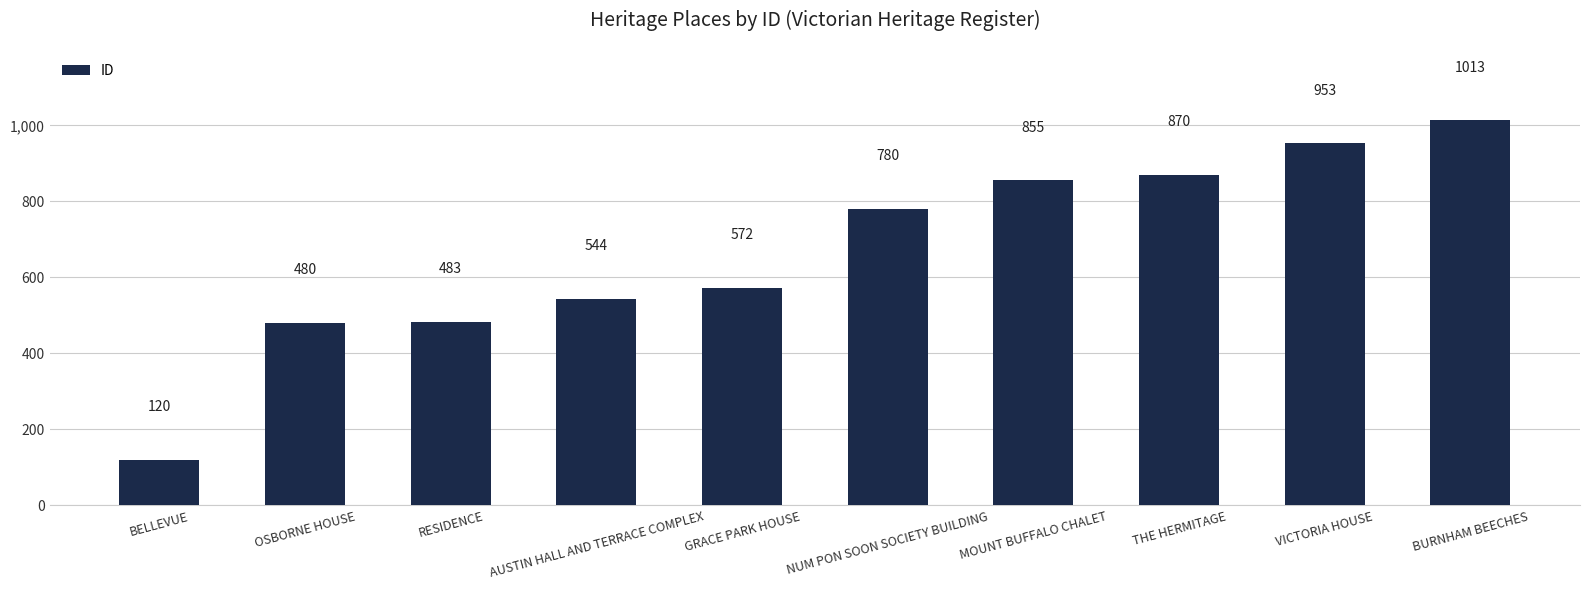

Rank the categories by value from highest to lowest.

BURNHAM BEECHES, VICTORIA HOUSE, THE HERMITAGE, MOUNT BUFFALO CHALET, NUM PON SOON SOCIETY BUILDING, GRACE PARK HOUSE, AUSTIN HALL AND TERRACE COMPLEX, RESIDENCE, OSBORNE HOUSE, BELLEVUE